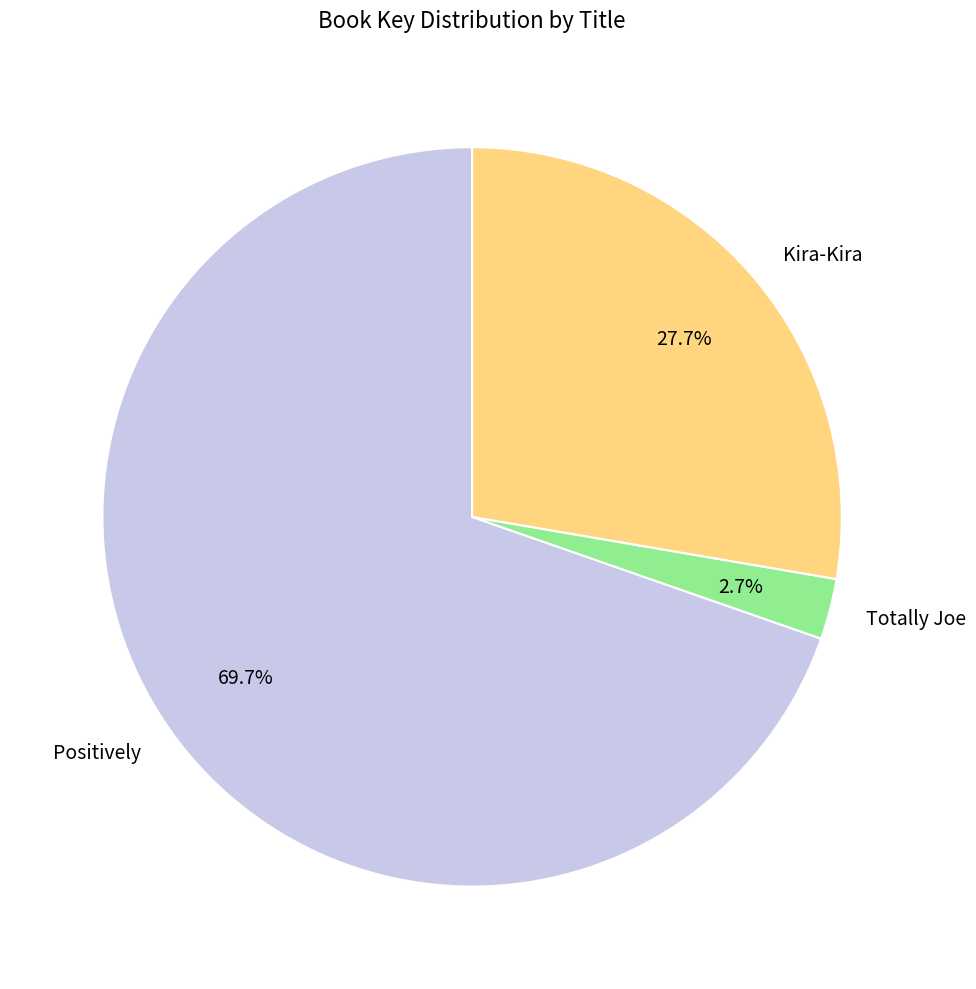

Does any single category account for the majority?

Yes